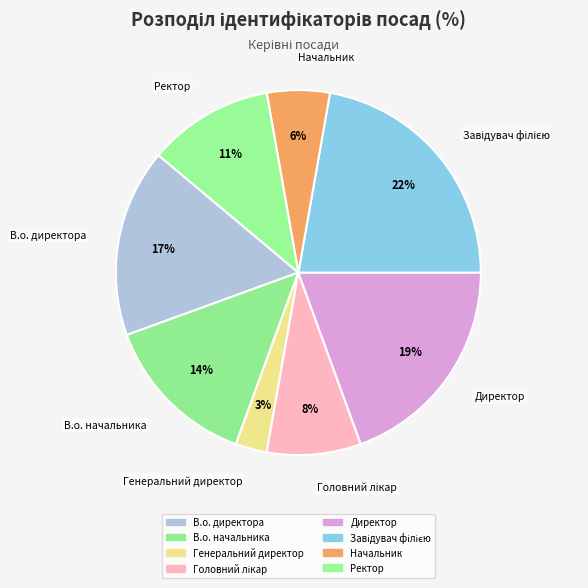

Does any single category account for the majority?

No